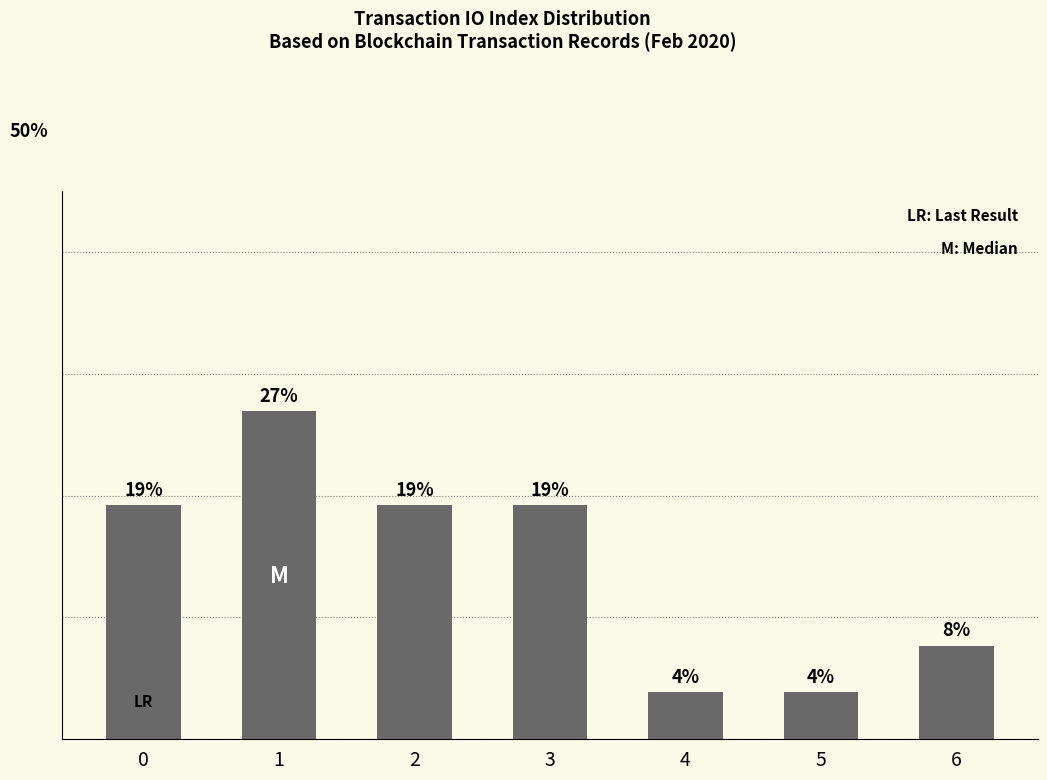

At which category does the chart reach its peak across all series?

1